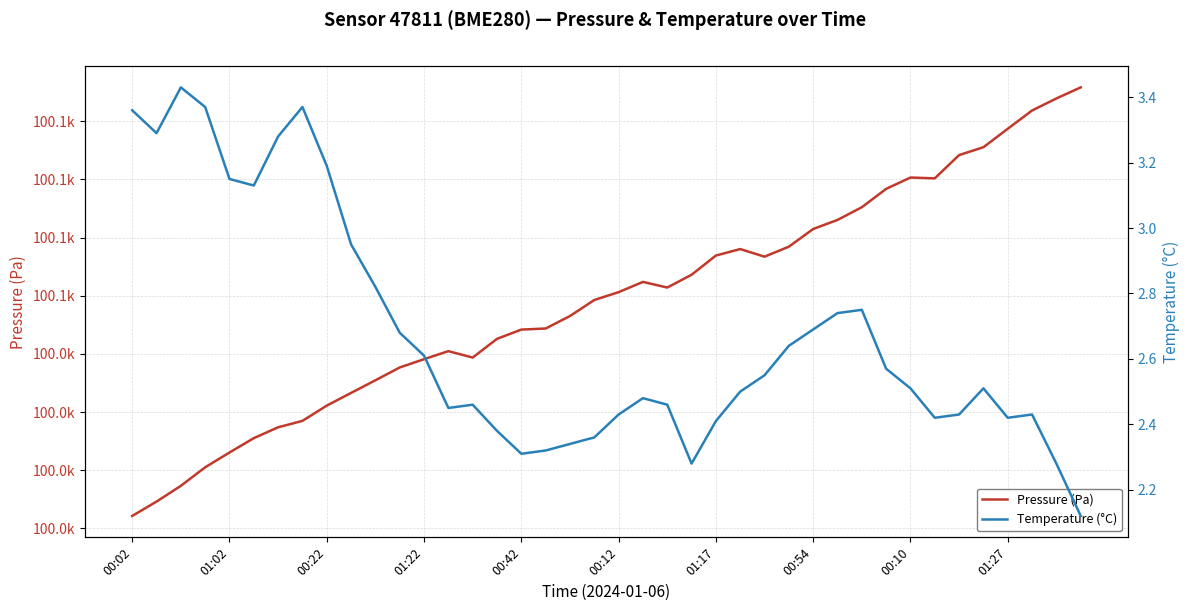

How many interior local peaks does the Pressure (Pa) series have?

4